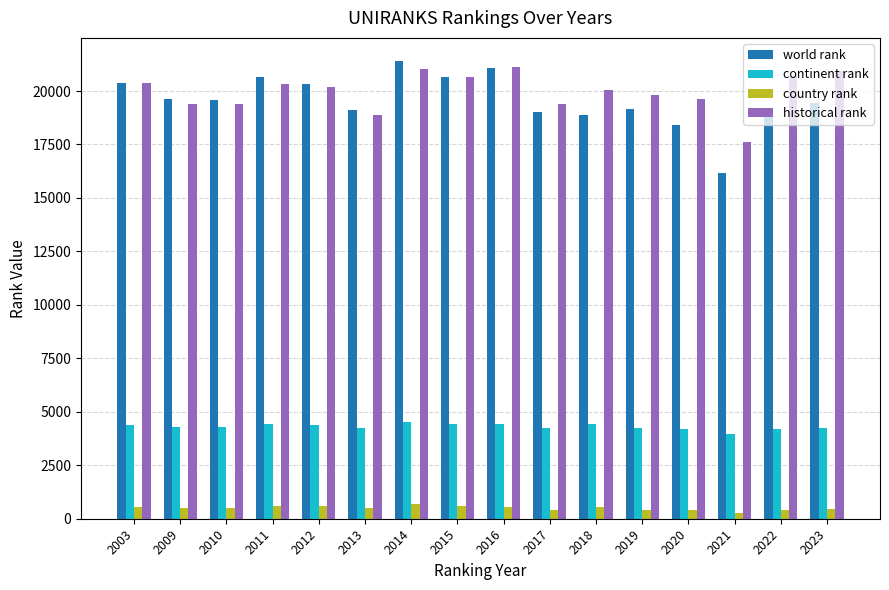

What is the difference between the maximum and minimum values in the world rank series?

5246